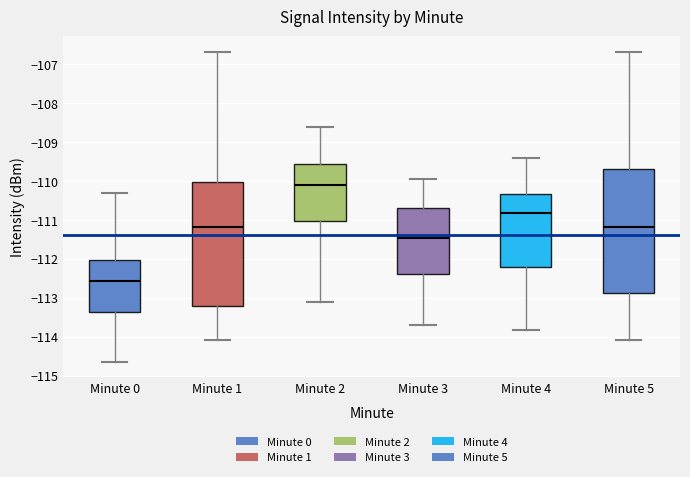

Which box has the highest median line?

Minute 2